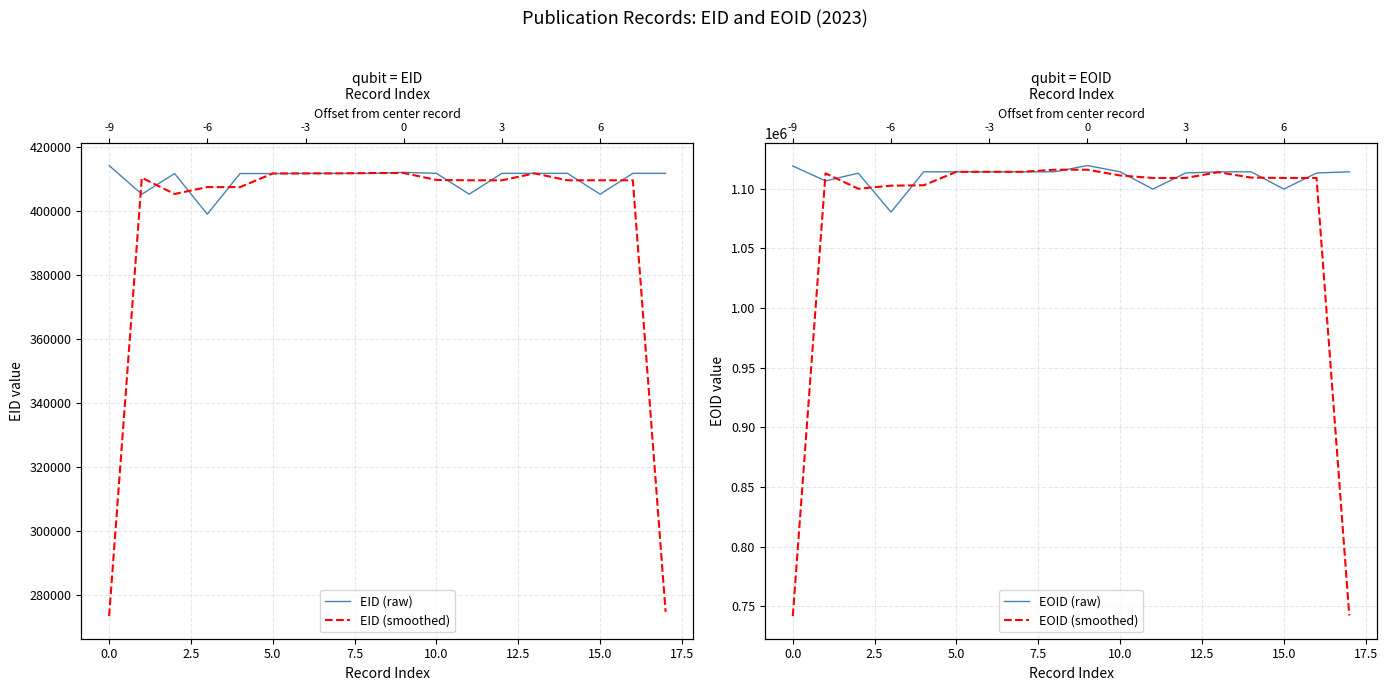

Which series has the largest total across all categories?

EOID (raw)